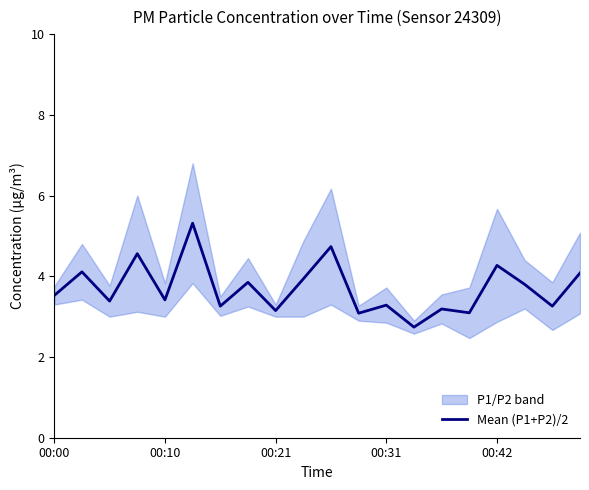

Which category has the lowest value across all series?

13